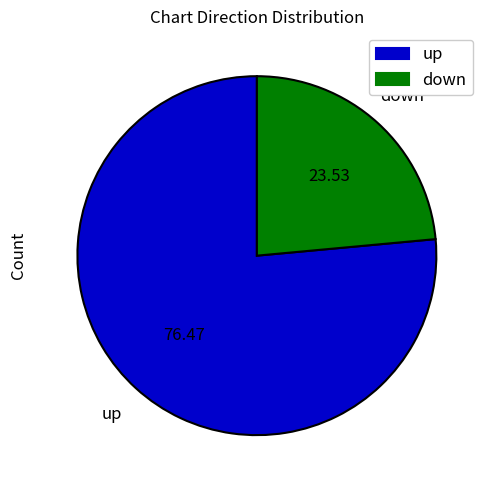

Which category accounts for the majority?

up